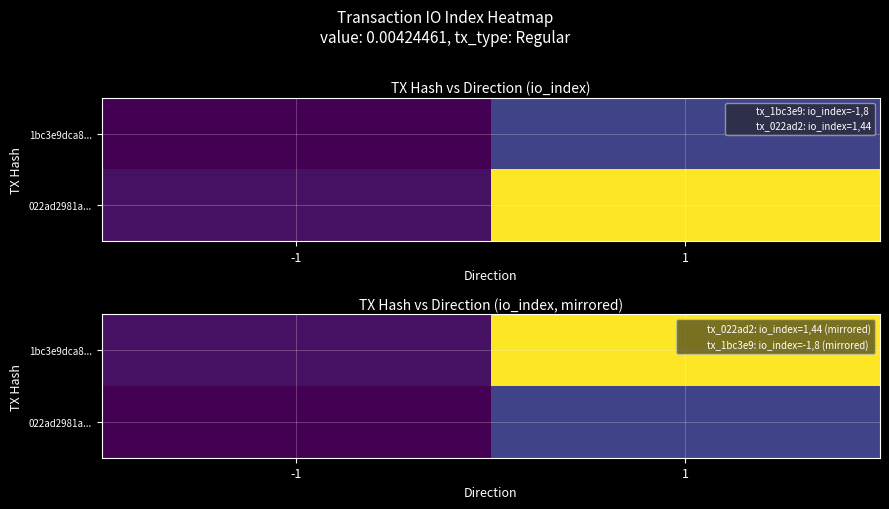

Which category has the highest value in the 1bc3e9dca8... series?

1